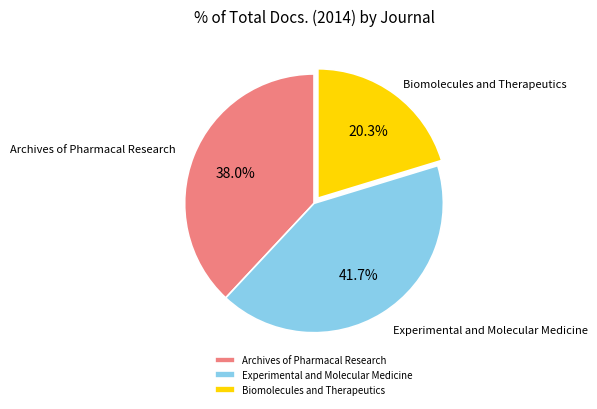

Combined, do Experimental and Molecular Medicine and Biomolecules and Therapeutics account for over 50%?

Yes